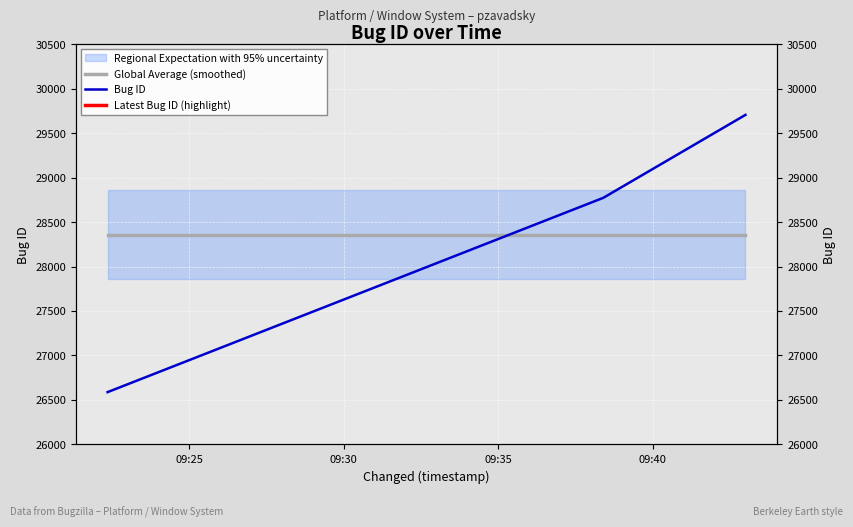

Which series has the largest total across all categories?

Global Average (smoothed)